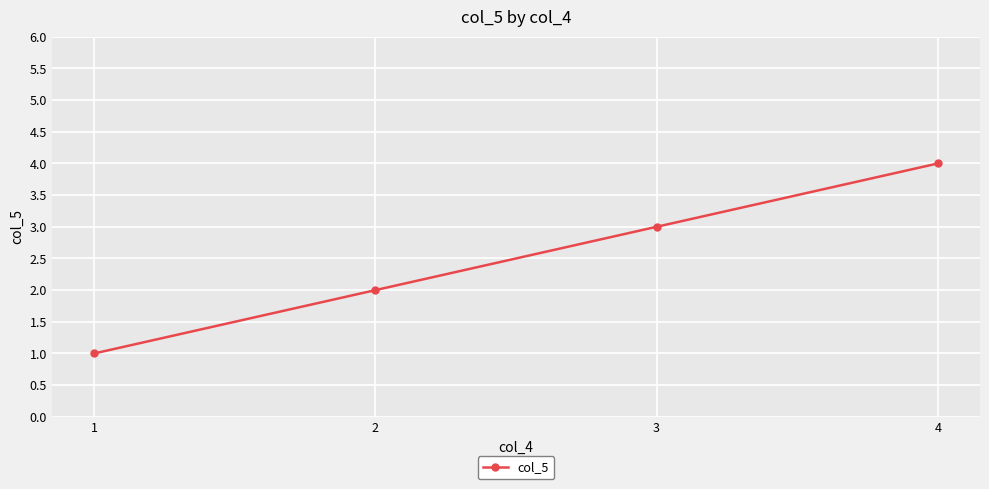

Is it true that the value at 1 is 1?

True